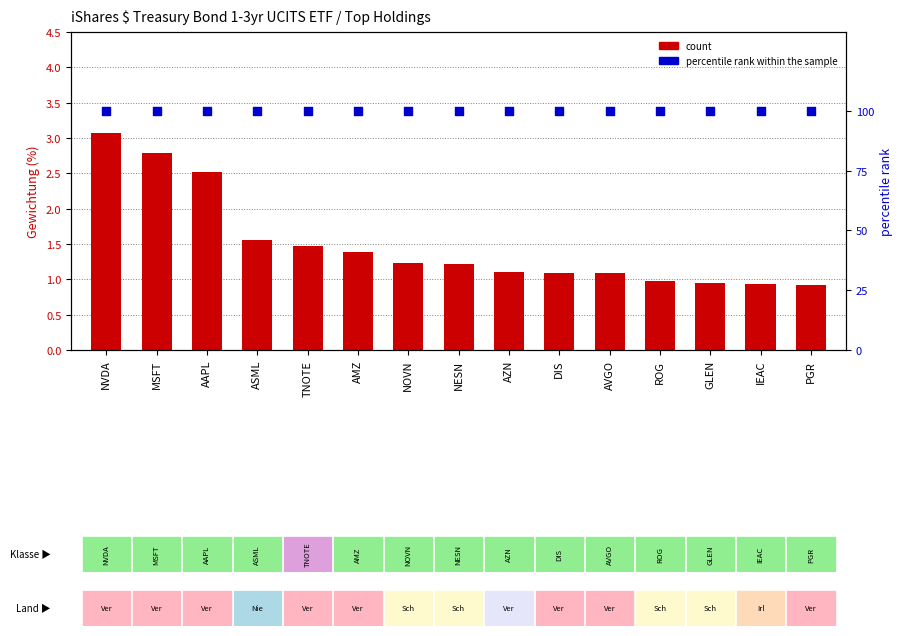

Which series reaches the minimum Y coordinate?

count